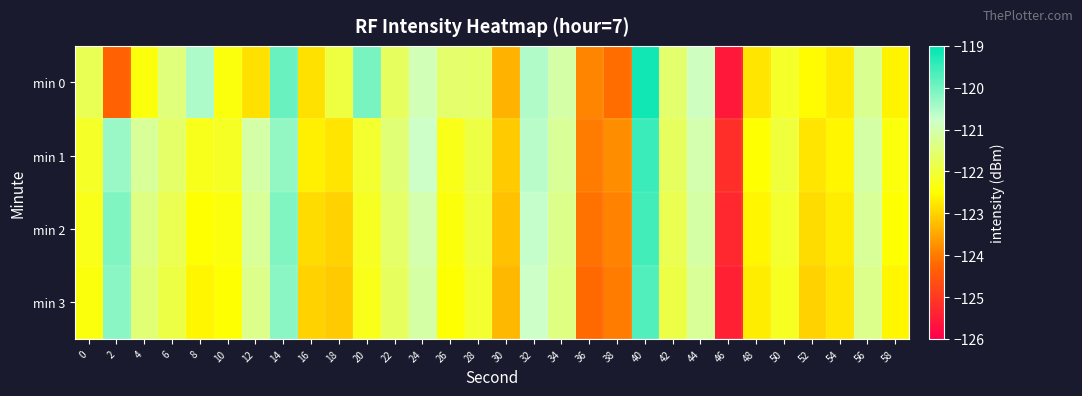

What is the greatest value displayed?

-119.2